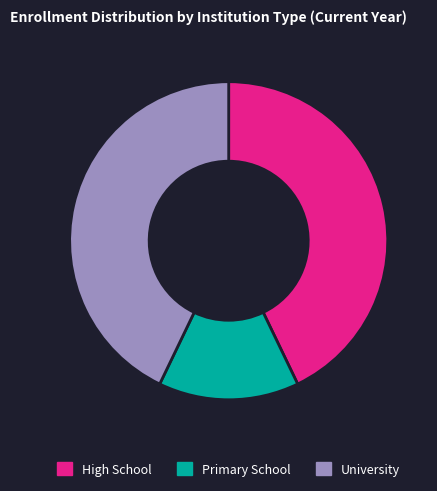

Is there a majority slice in this chart?

No